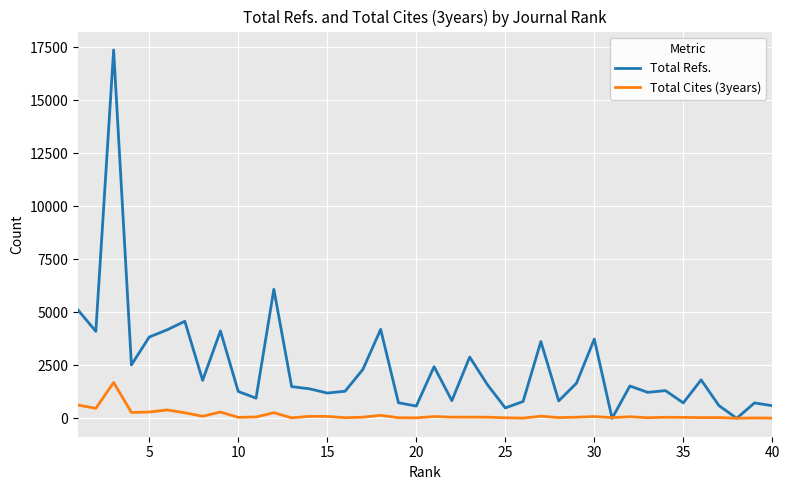

Which series has the largest range (max minus min)?

Total Refs.